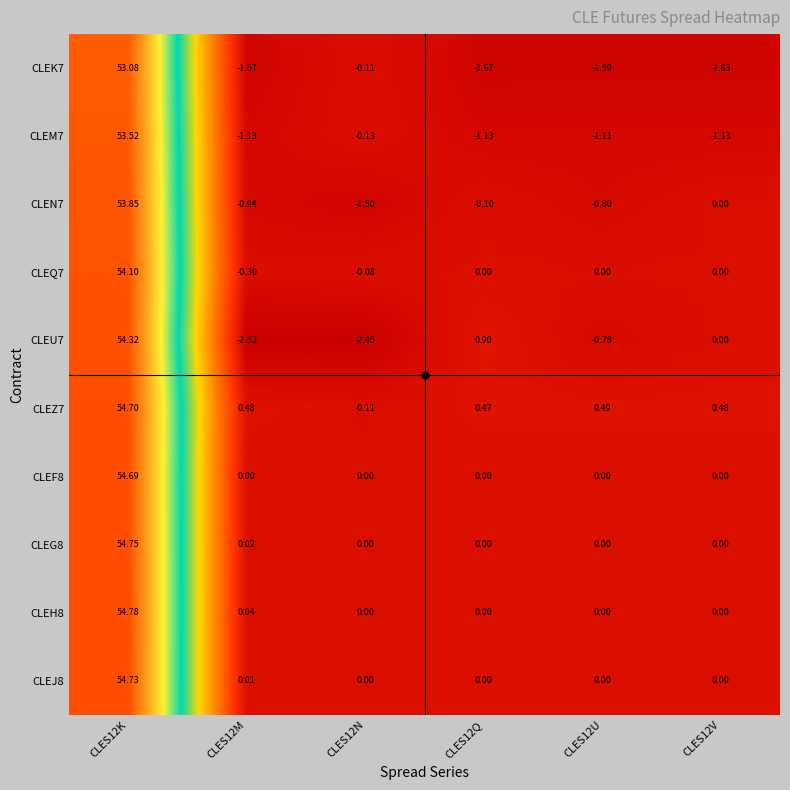

Which series has the largest total across all categories?

CLEZ7